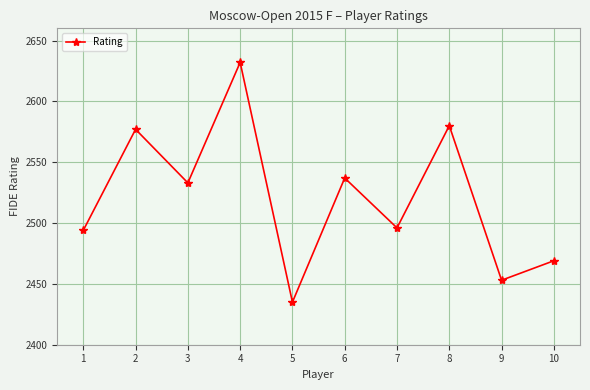

Approximately how many times larger is the value at 4 compared to 6?

1.0